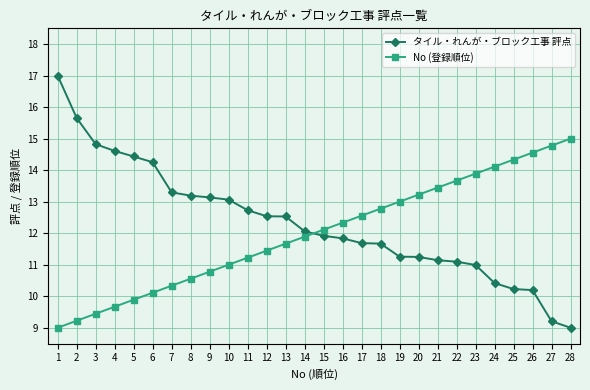

True or false: No (登録順位) has a value of 11.7 at 13.

True